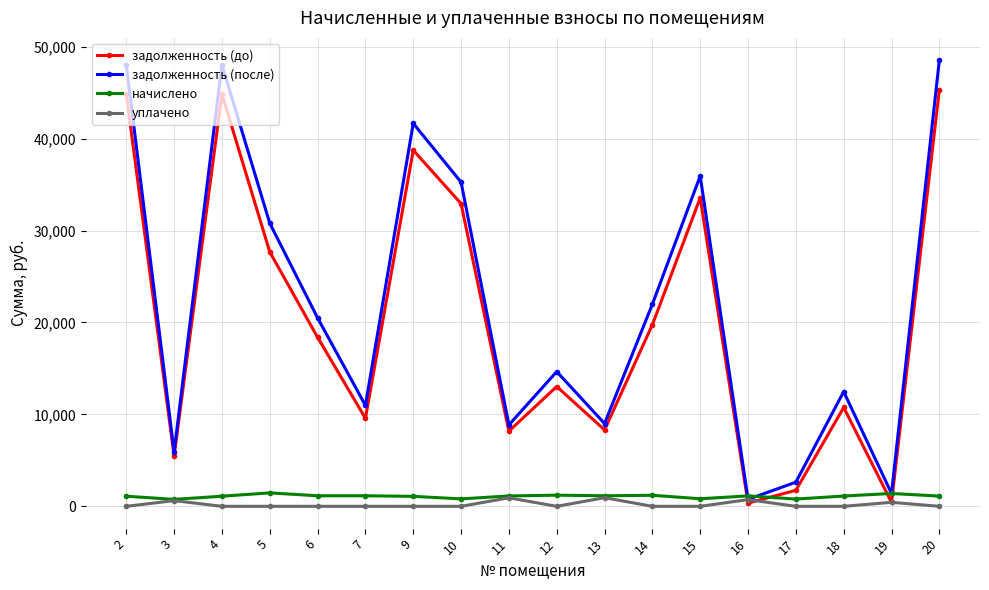

Where do начислено and задолженность (до) first cross each other?

15 and 16